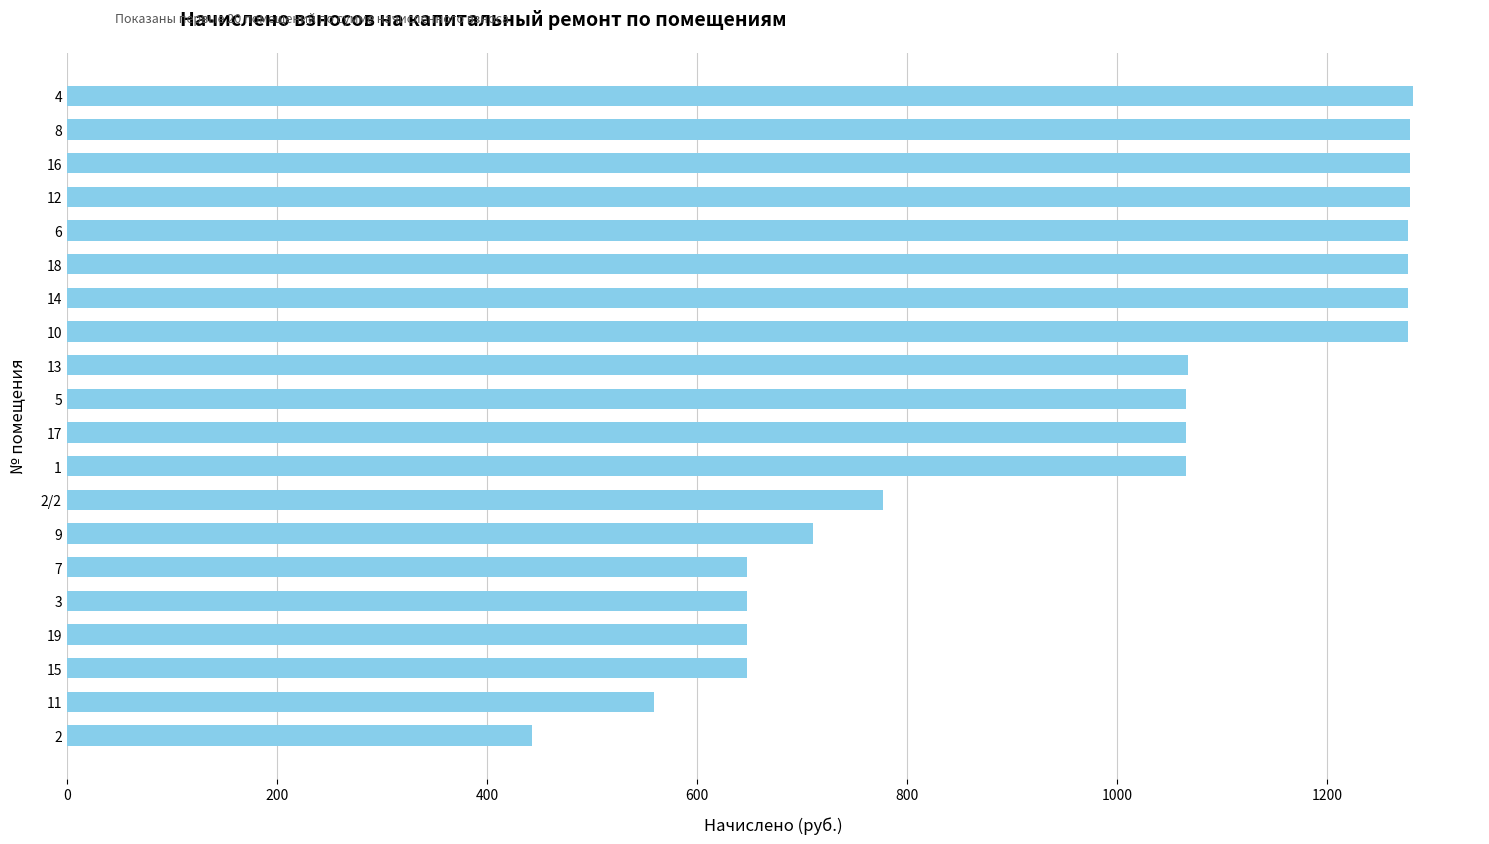

What is the sum of all values?

19572.9